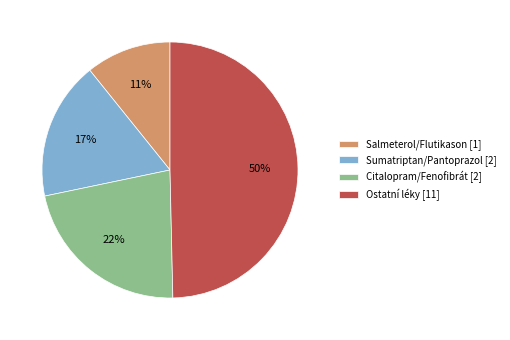

Is Sumatriptan/Pantoprazol [2] the majority of the pie?

No